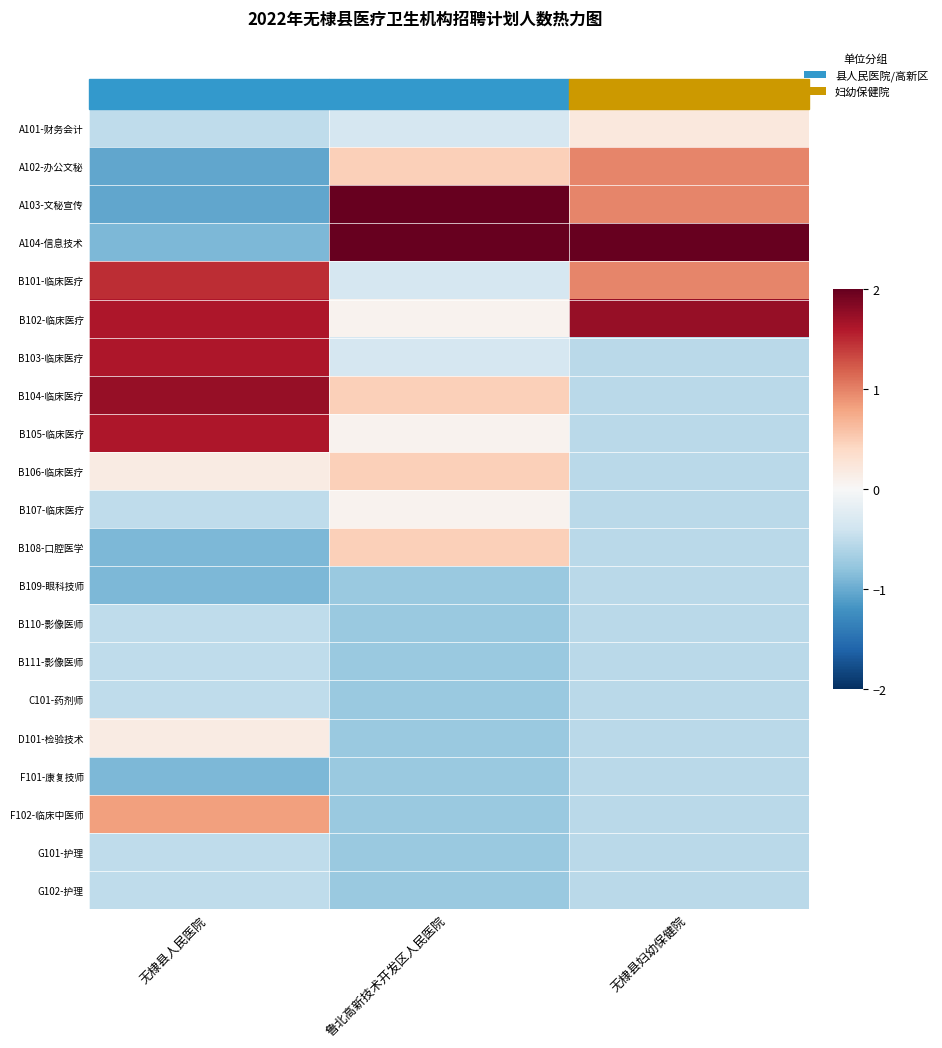

Reading left to right, list all the values displayed in this chart.

A101-财务会计: 无棣县人民医院=-0.5	鲁北高新技术开发区人民医院=-0.3	无棣县妇幼保健院=0.2
A102-办公文秘: 无棣县人民医院=-1.0	鲁北高新技术开发区人民医院=0.5	无棣县妇幼保健院=1.0
A103-文秘宣传: 无棣县人民医院=-1.0	鲁北高新技术开发区人民医院=2.5	无棣县妇幼保健院=1.0
A104-信息技术: 无棣县人民医院=-0.9	鲁北高新技术开发区人民医院=2.9	无棣县妇幼保健院=3.3
B101-临床医疗: 无棣县人民医院=1.5	鲁北高新技术开发区人民医院=-0.3	无棣县妇幼保健院=1.0
B102-临床医疗: 无棣县人民医院=1.6	鲁北高新技术开发区人民医院=0.1	无棣县妇幼保健院=1.7
B103-临床医疗: 无棣县人民医院=1.6	鲁北高新技术开发区人民医院=-0.3	无棣县妇幼保健院=-0.5
B104-临床医疗: 无棣县人民医院=1.7	鲁北高新技术开发区人民医院=0.5	无棣县妇幼保健院=-0.5
B105-临床医疗: 无棣县人民医院=1.6	鲁北高新技术开发区人民医院=0.1	无棣县妇幼保健院=-0.5
B106-临床医疗: 无棣县人民医院=0.2	鲁北高新技术开发区人民医院=0.5	无棣县妇幼保健院=-0.5
B107-临床医疗: 无棣县人民医院=-0.5	鲁北高新技术开发区人民医院=0.1	无棣县妇幼保健院=-0.5
B108-口腔医学: 无棣县人民医院=-0.9	鲁北高新技术开发区人民医院=0.5	无棣县妇幼保健院=-0.5
B109-眼科技师: 无棣县人民医院=-0.9	鲁北高新技术开发区人民医院=-0.7	无棣县妇幼保健院=-0.5
B110-影像医师: 无棣县人民医院=-0.5	鲁北高新技术开发区人民医院=-0.7	无棣县妇幼保健院=-0.5
B111-影像医师: 无棣县人民医院=-0.5	鲁北高新技术开发区人民医院=-0.7	无棣县妇幼保健院=-0.5
C101-药剂师: 无棣县人民医院=-0.5	鲁北高新技术开发区人民医院=-0.7	无棣县妇幼保健院=-0.5
D101-检验技术: 无棣县人民医院=0.2	鲁北高新技术开发区人民医院=-0.7	无棣县妇幼保健院=-0.5
F101-康复技师: 无棣县人民医院=-0.9	鲁北高新技术开发区人民医院=-0.7	无棣县妇幼保健院=-0.5
F102-临床中医师: 无棣县人民医院=0.8	鲁北高新技术开发区人民医院=-0.7	无棣县妇幼保健院=-0.5
G101-护理: 无棣县人民医院=-0.5	鲁北高新技术开发区人民医院=-0.7	无棣县妇幼保健院=-0.5
G102-护理: 无棣县人民医院=-0.5	鲁北高新技术开发区人民医院=-0.7	无棣县妇幼保健院=-0.5